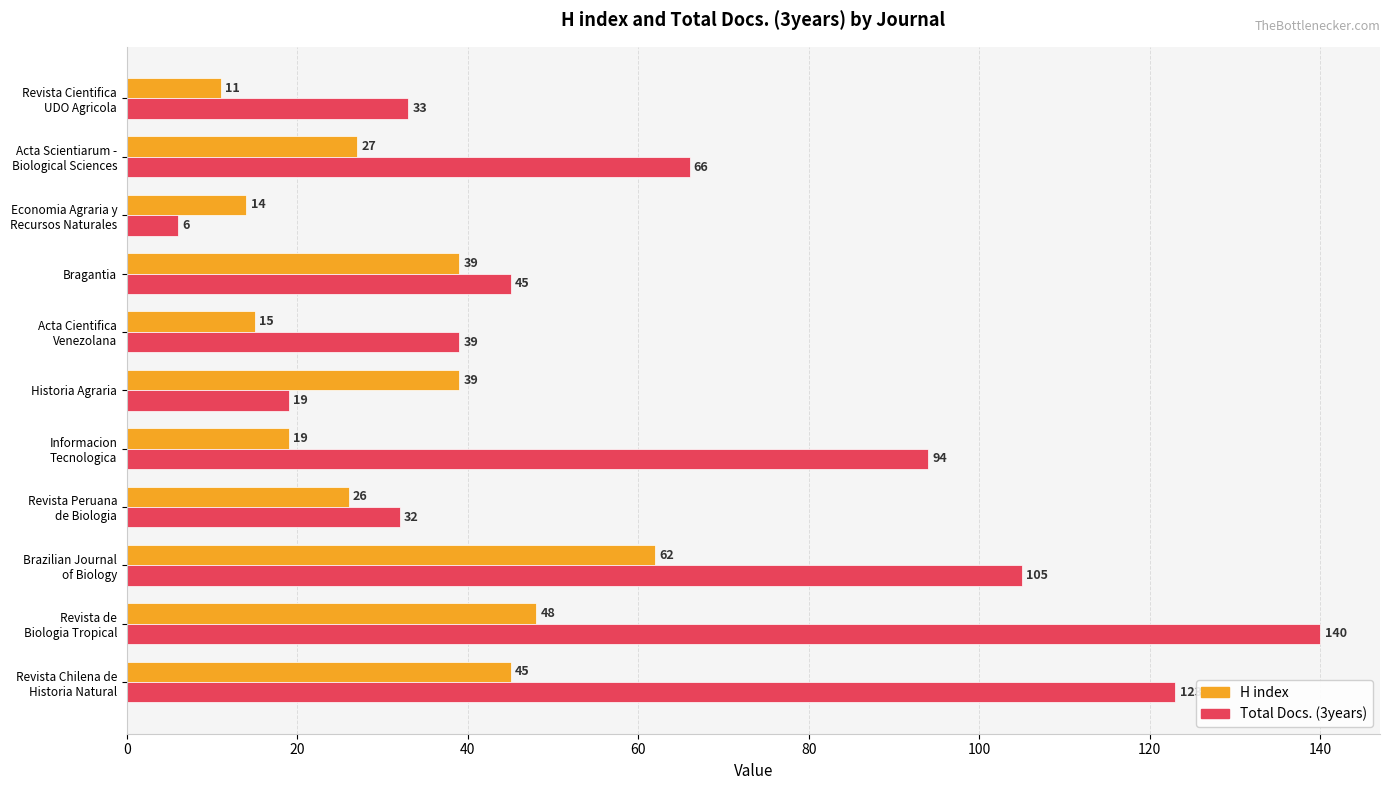

True or false: Total Docs. (3years) has a value of 10 at Historia Agraria.

False